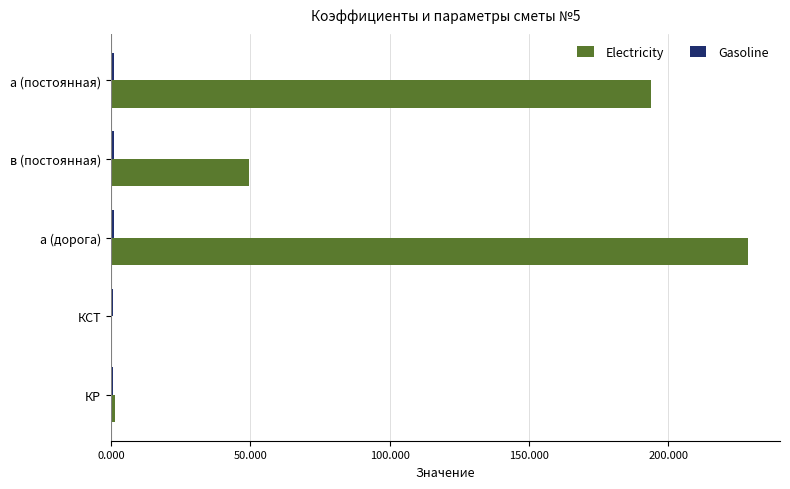

Which series has the largest total across all categories?

Electricity